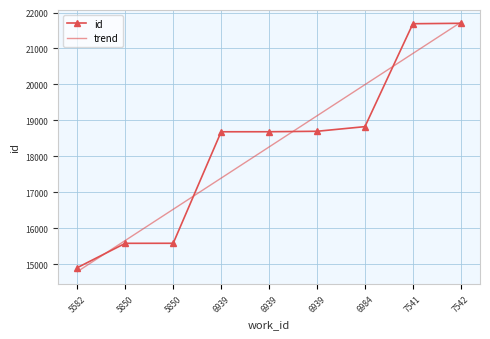

Count the number of values greater than 18684.

4